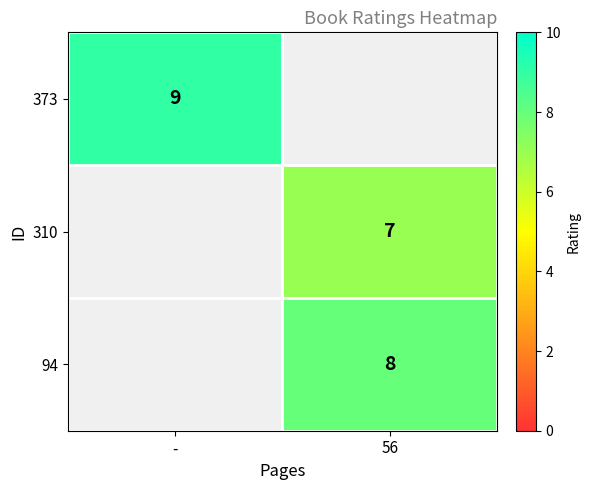

The 94 series shows 8 at 56. True or false?

True